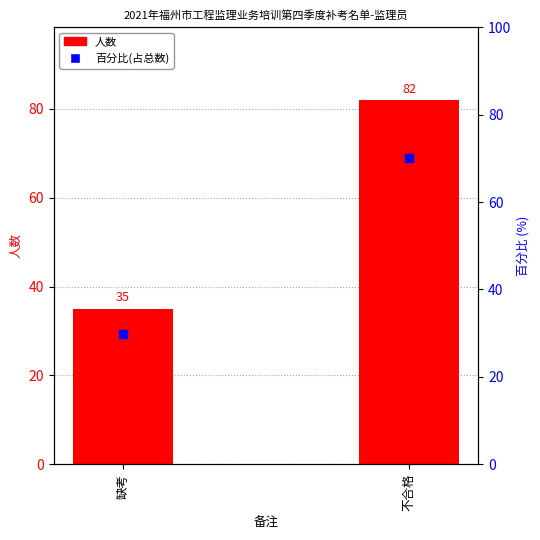

Which series reaches the maximum Y coordinate?

人数